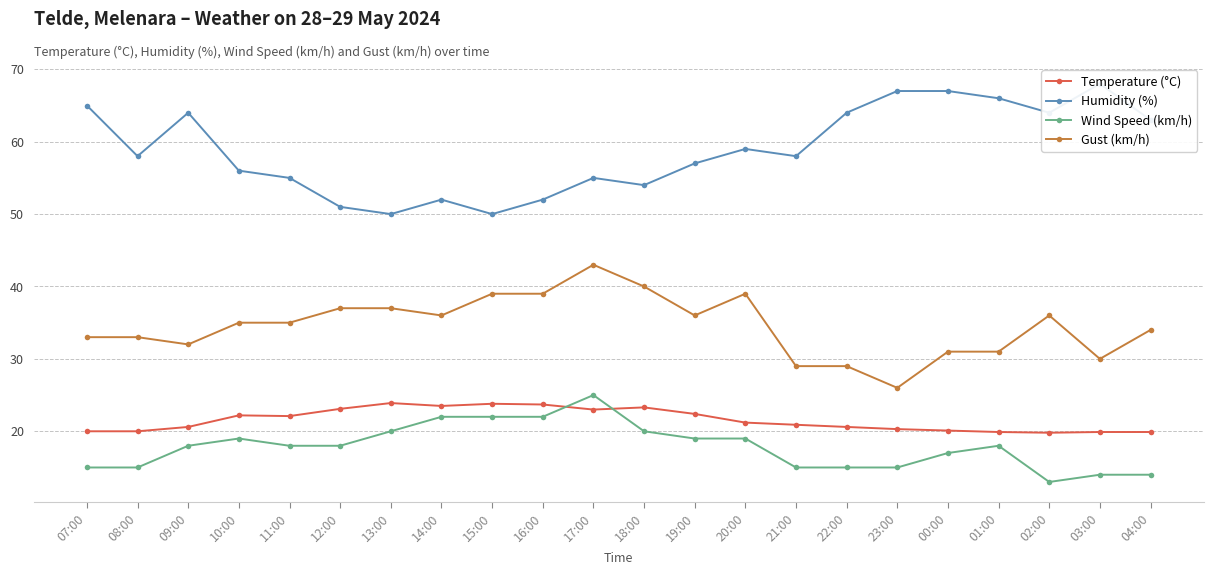

True or false: Gust (km/h) has a value of 8.4 at 19:00.

False